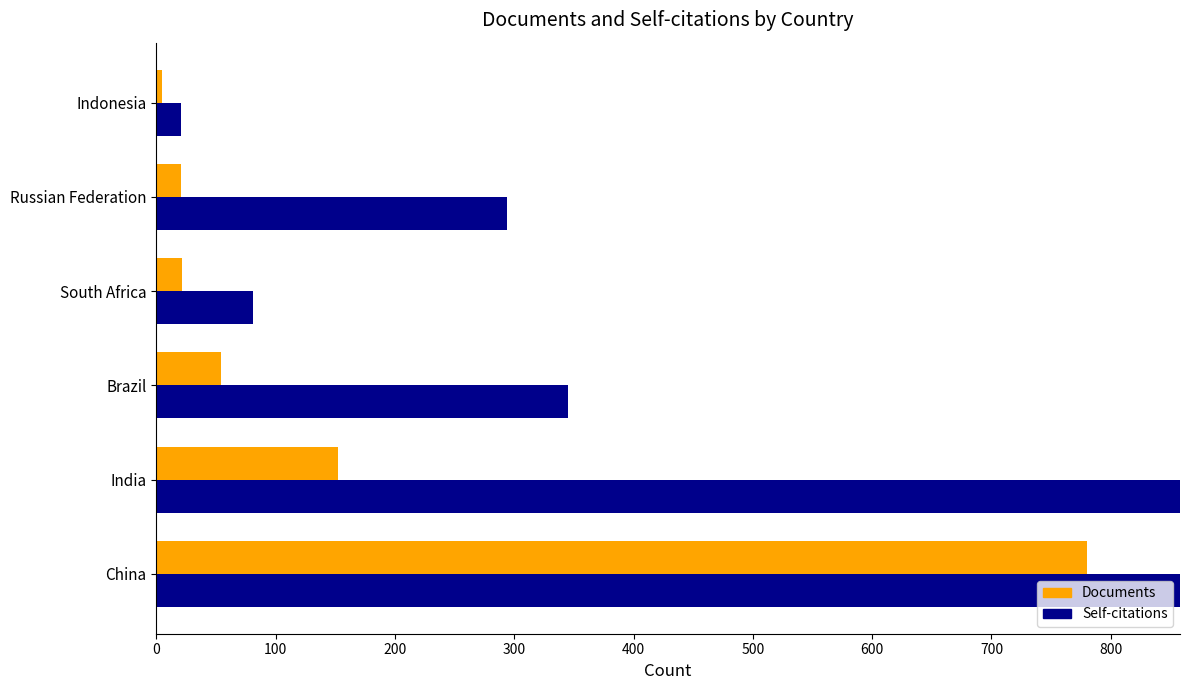

List the series in order of their peak value, lowest first.

Documents, Self-citations